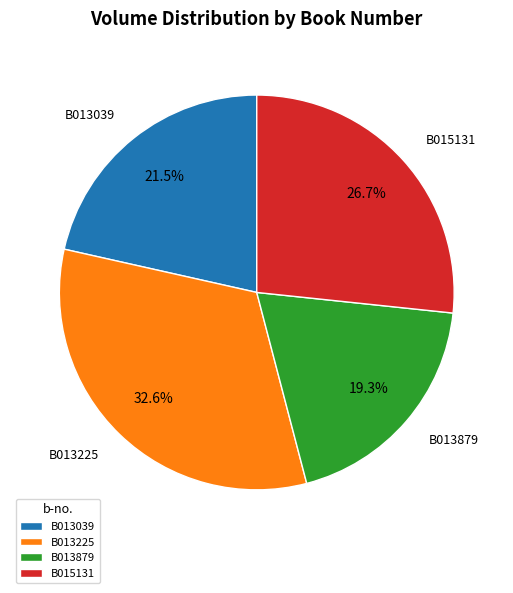

The B013879 slice represents 7% of the pie. True or false?

False